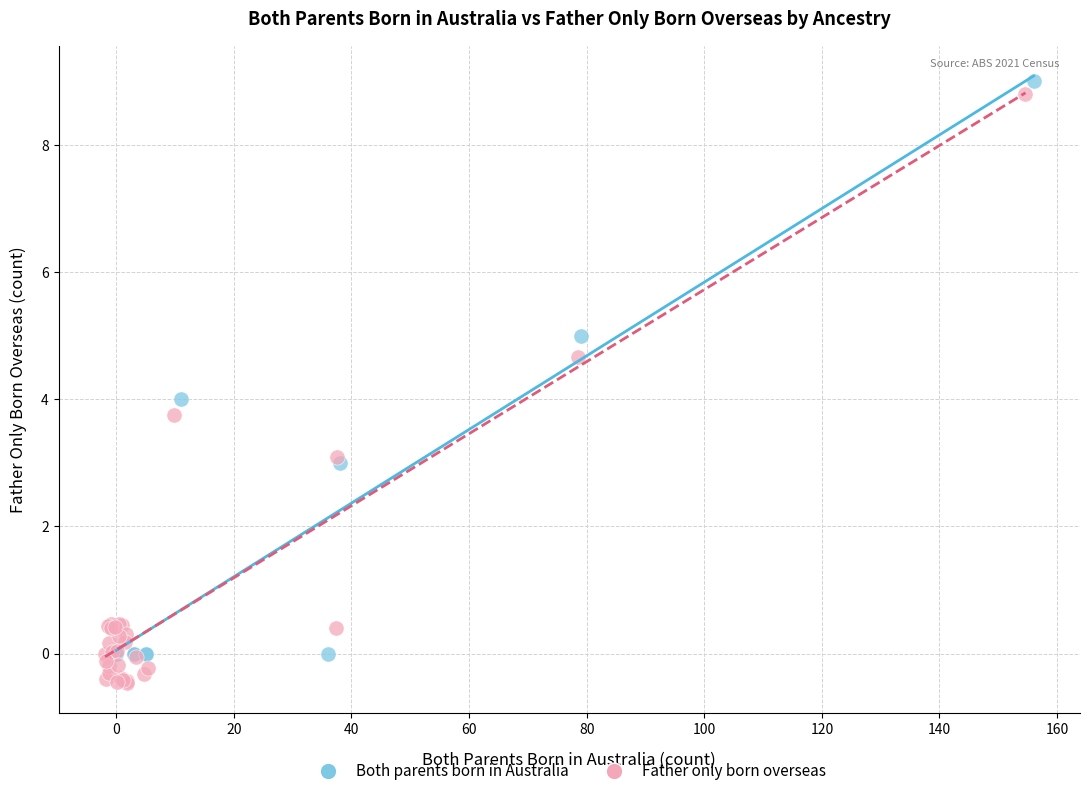

Which series has the widest spread of Y values?

Father only born overseas